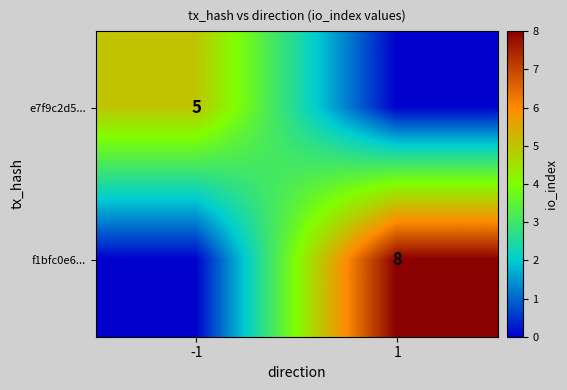

Is the value of f1bfc0e6... at 1 greater than the value of e7f9c2d5... at -1?

Yes